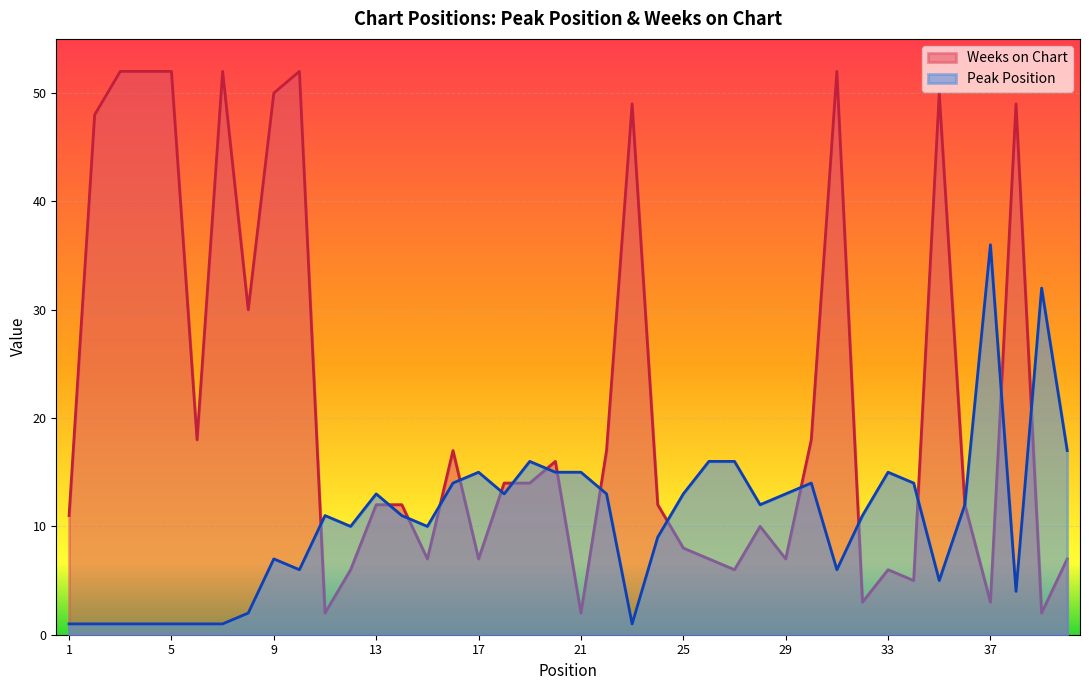

What is the value of the Peak Position point at the 5th from the left?

1